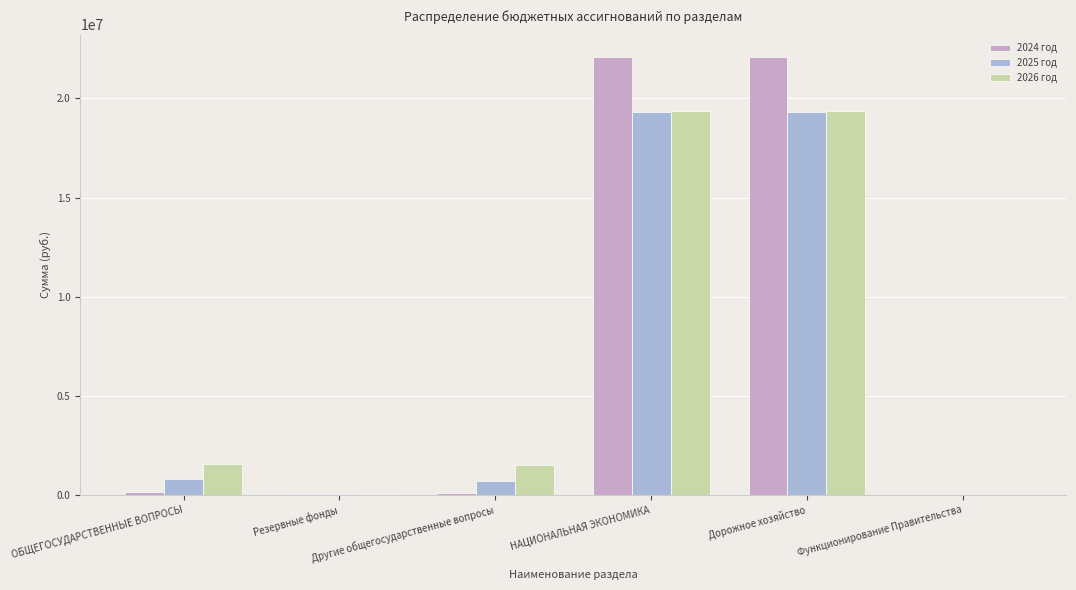

What is the approximate value of 2024 год at Функционирование Правительства?

200.0